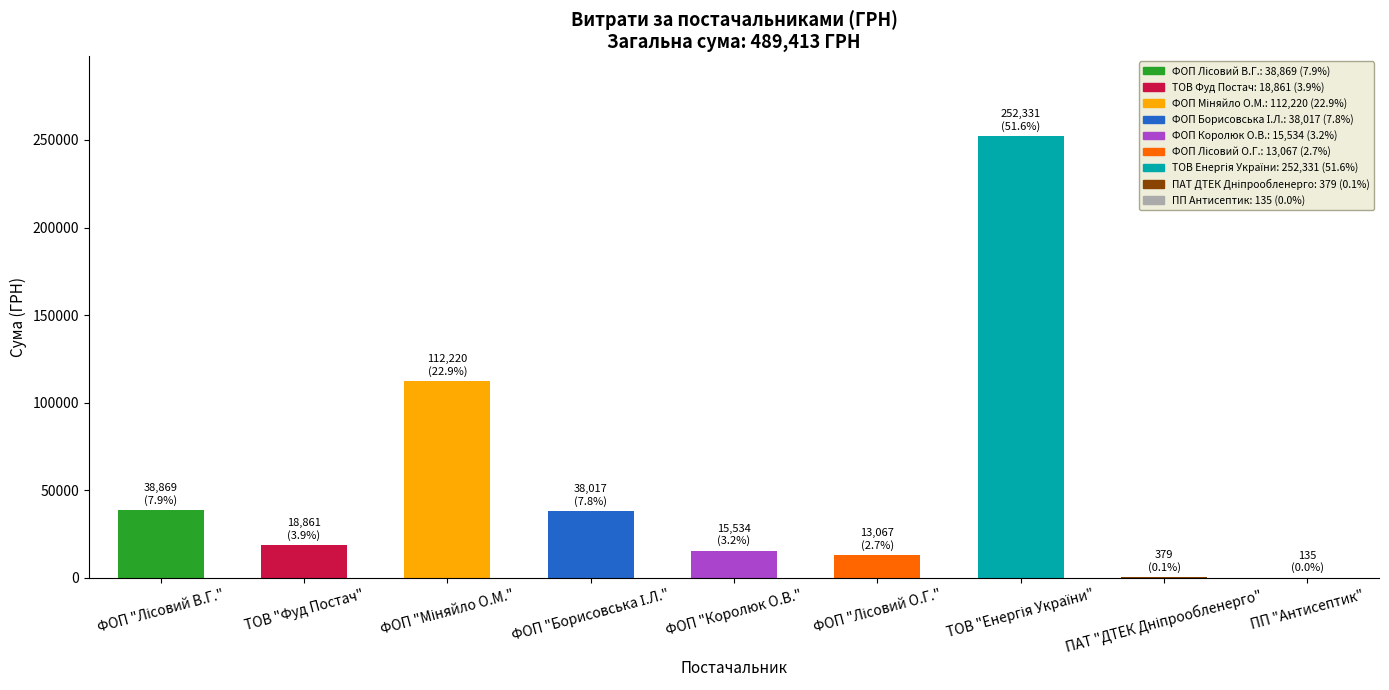

What is the sum of all values?

489413.0